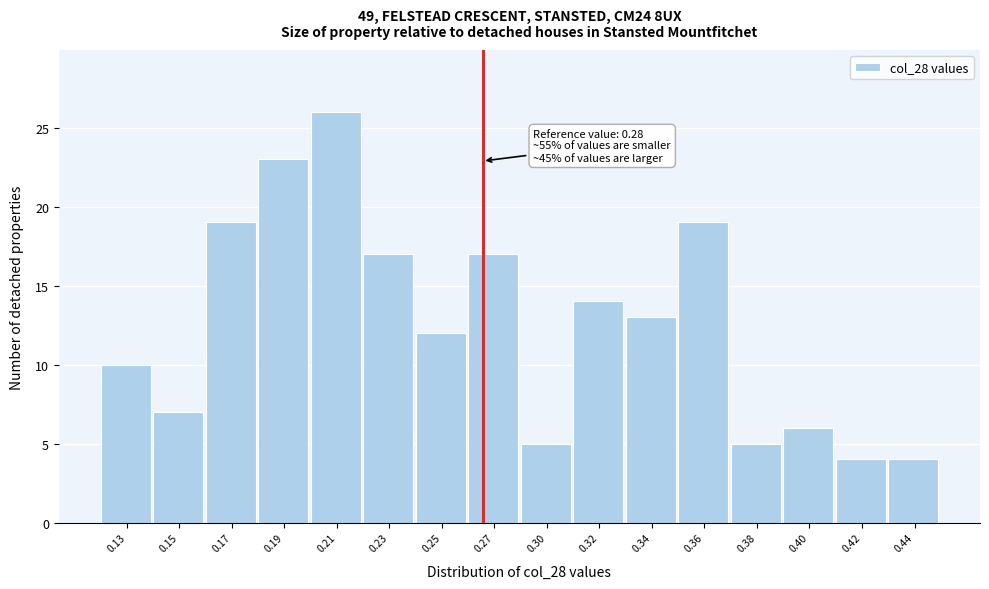

Reading left to right, transcribe all the data shown in this chart.

0.13=10	0.15=7	0.17=19	0.19=23	0.21=26	0.23=17	0.25=12	0.27=17	0.30=5	0.32=14	0.34=13	0.36=19	0.38=5	0.40=6	0.42=4	0.44=4